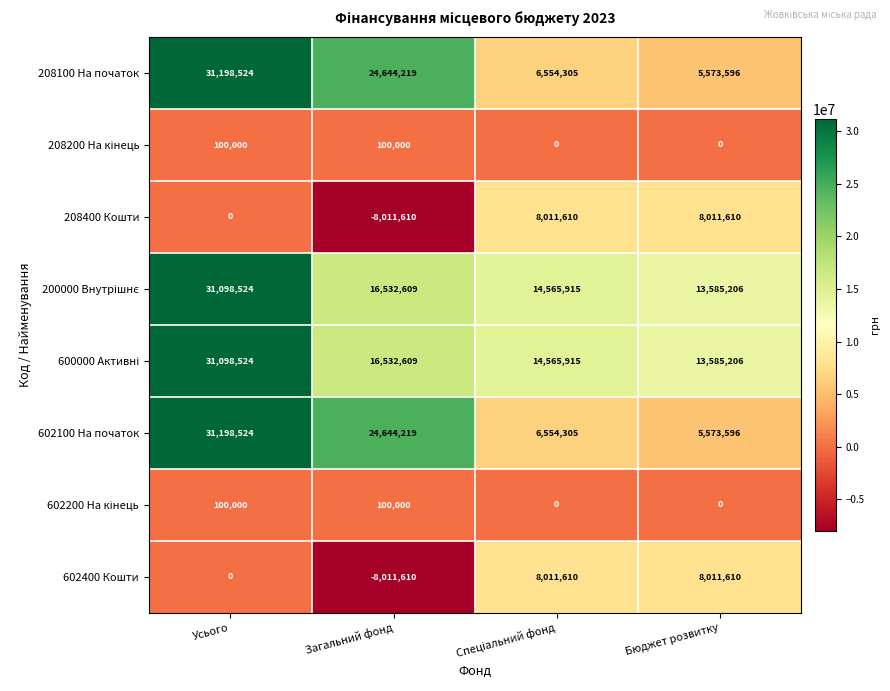

At which category does the chart reach its minimum across all series?

Загальний фонд